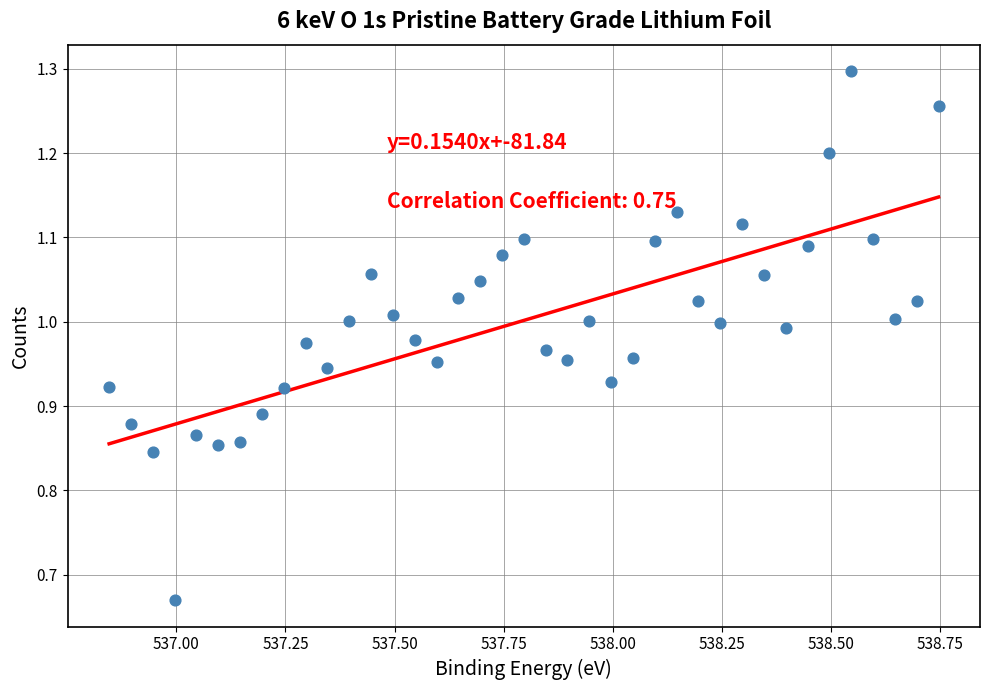

What is the range of X values (max minus min)?

1.9